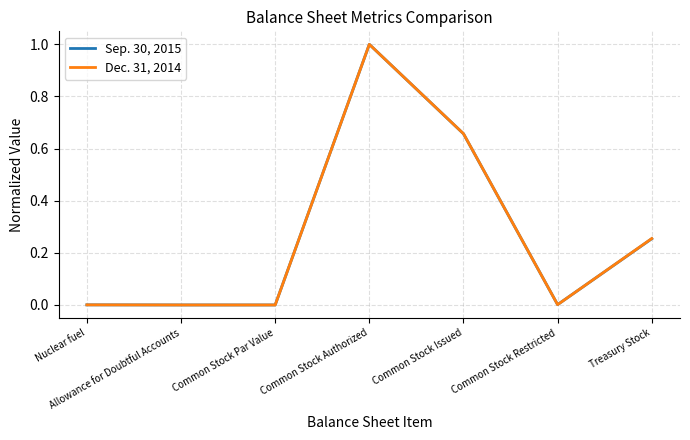

Is it true that Sep. 30, 2015 equals 1.0 at Common Stock Authorized?

True